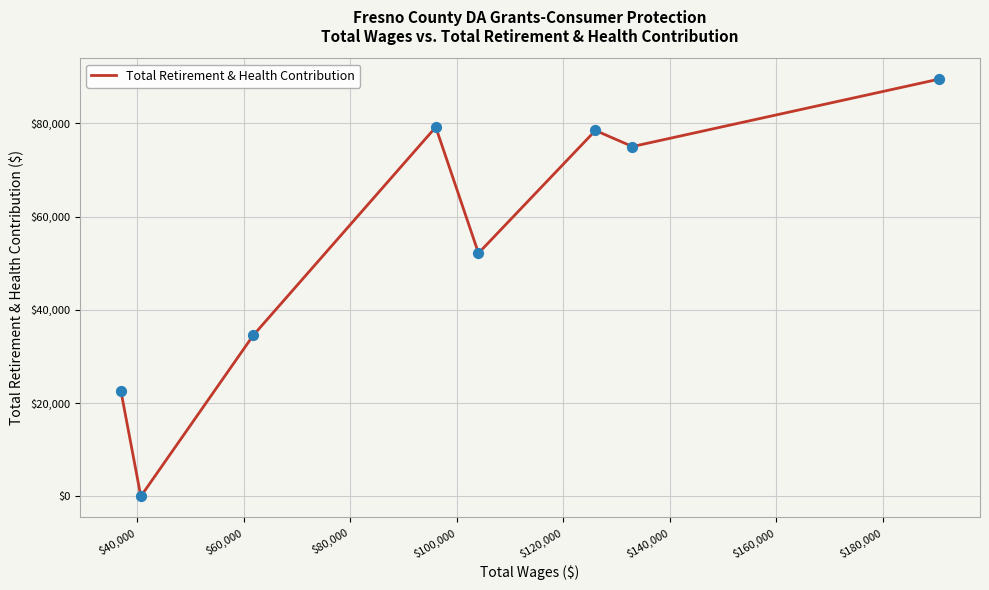

What is the greatest value displayed?

89463